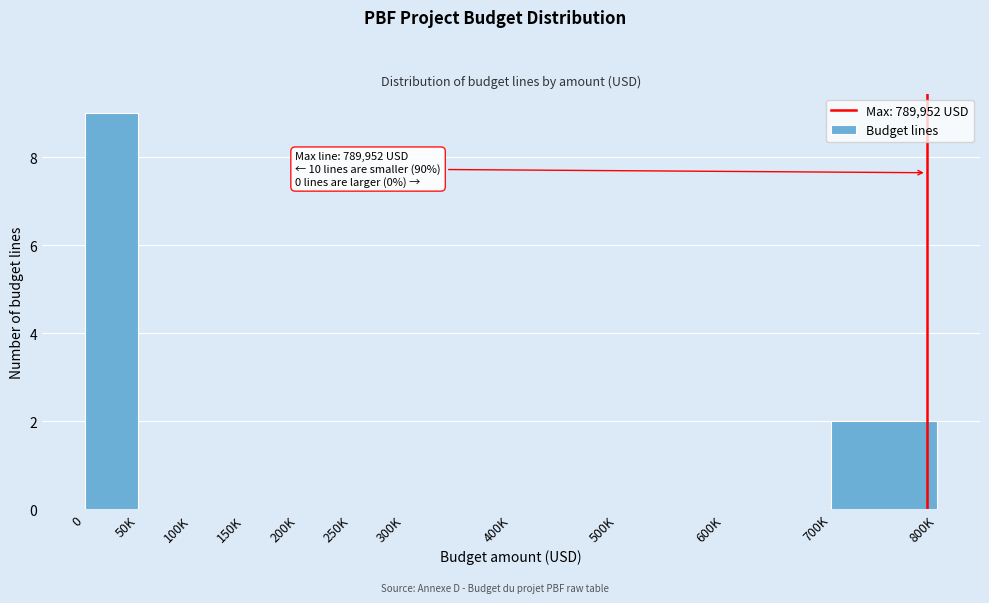

Reading right to left, list all the values displayed in this chart.

700K=2	600K=0	500K=0	400K=0	300K=0	250K=0	200K=0	150K=0	100K=0	50K=0	0=9